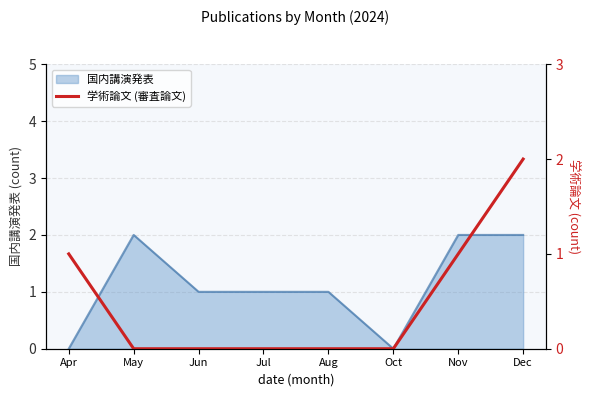

The value of 国内講演発表 at Dec is 4. True or false?

False